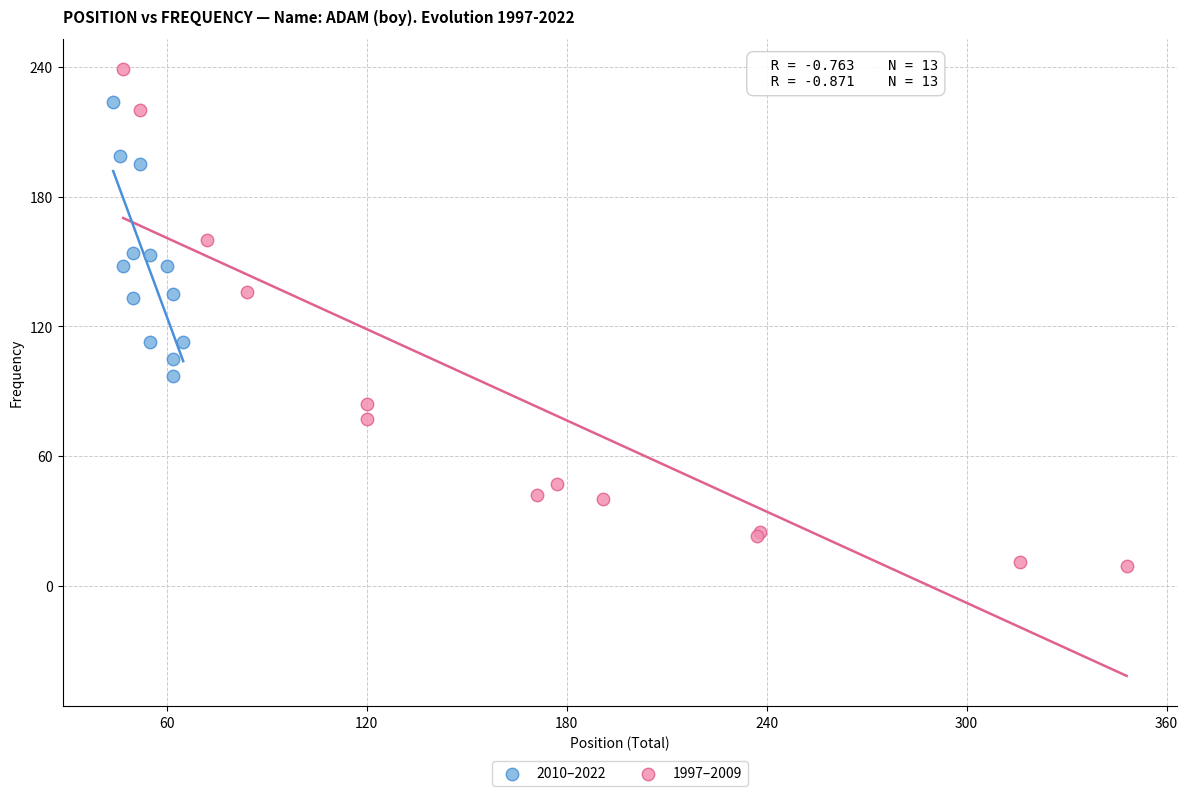

Which series reaches the maximum Y coordinate?

1997–2009